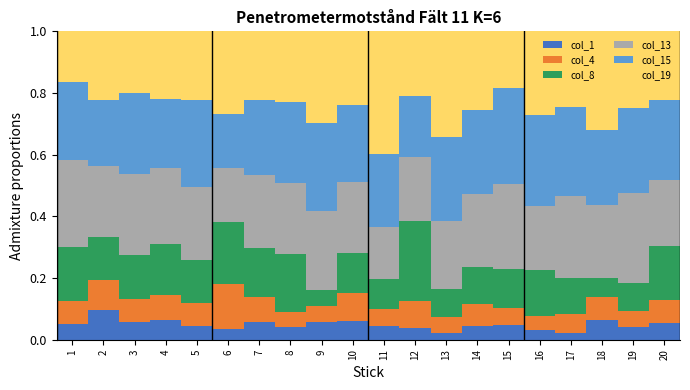

What is the total value across all series at 8?

1.0